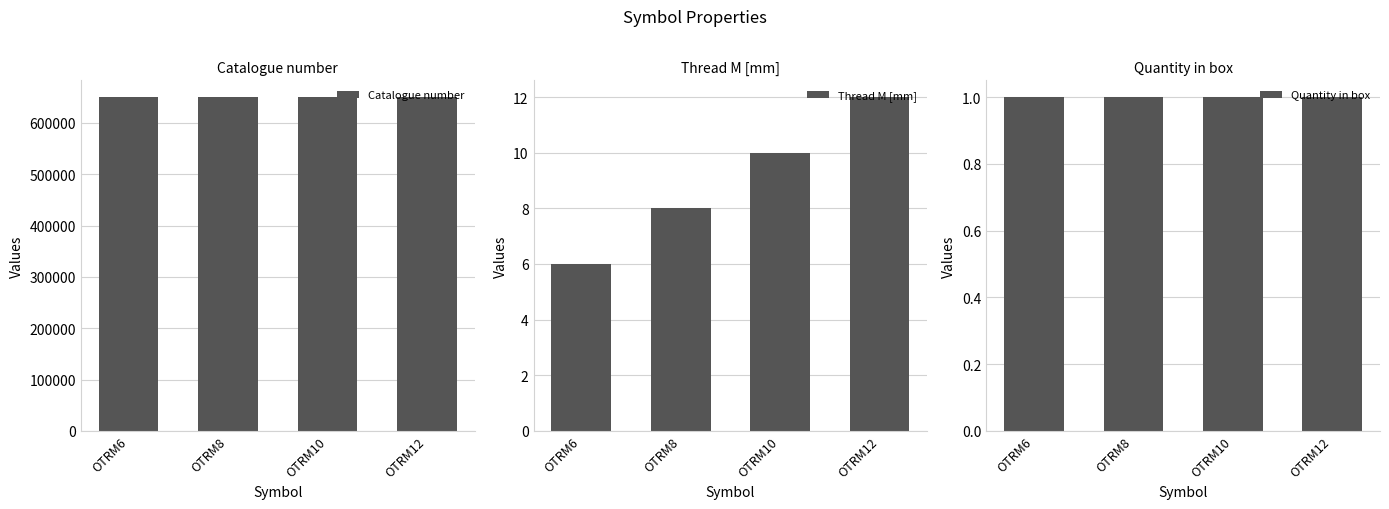

Which series has the widest spread of values?

Catalogue number